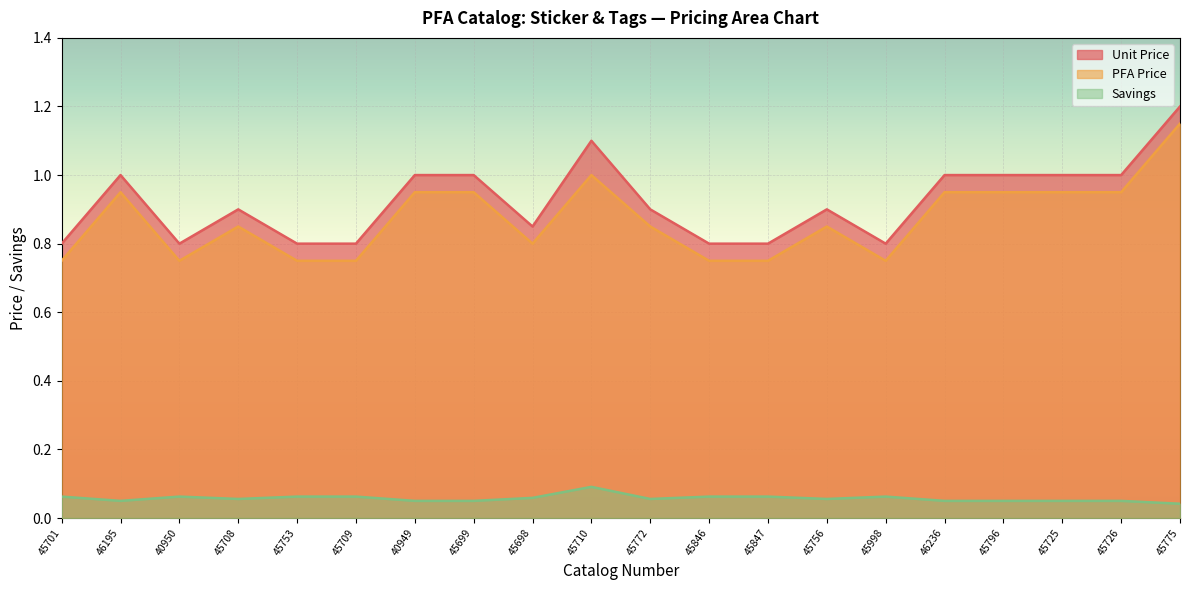

Reading right to left, list all the values displayed in this chart.

Unit Price: 1.2	1.0	1.0	1.0	1.0	0.8	0.9	0.8	0.8	0.9	1.1	0.8	1.0	1.0	0.8	0.8	0.9	0.8	1.0	0.8
PFA Price: 1.1	0.9	0.9	0.9	0.9	0.8	0.8	0.8	0.8	0.8	1.0	0.8	0.9	0.9	0.8	0.8	0.8	0.8	0.9	0.8
Savings: 0.0	0.1	0.1	0.1	0.1	0.1	0.1	0.1	0.1	0.1	0.1	0.1	0.1	0.1	0.1	0.1	0.1	0.1	0.1	0.1